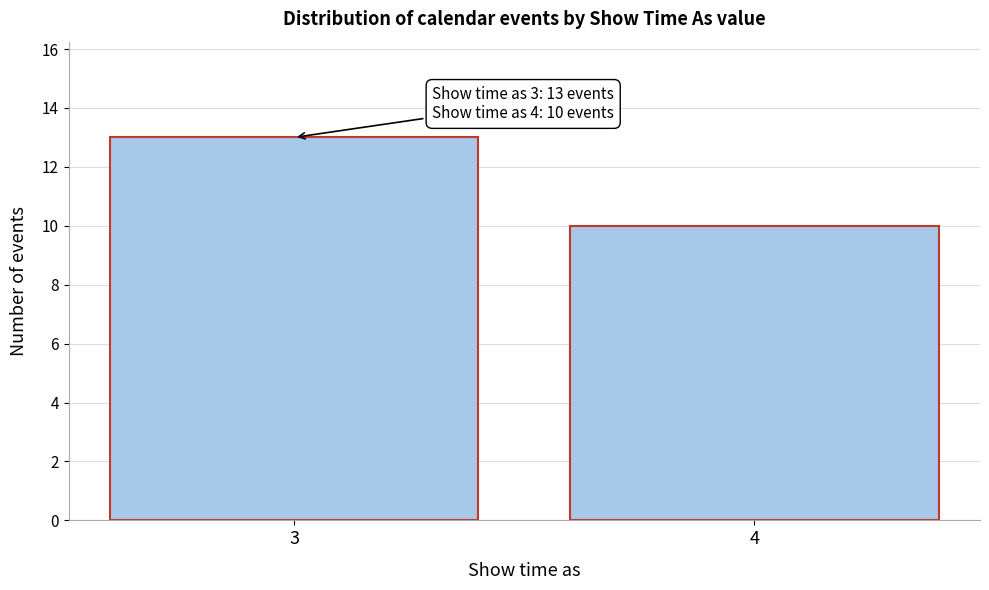

Reading right to left, list all the values displayed in this chart.

10	13